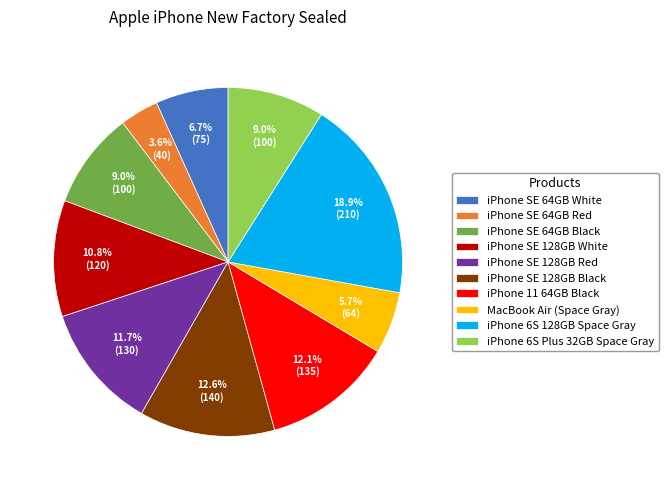

Which category has the biggest portion of the pie?

iPhone 6S 128GB Space Gray